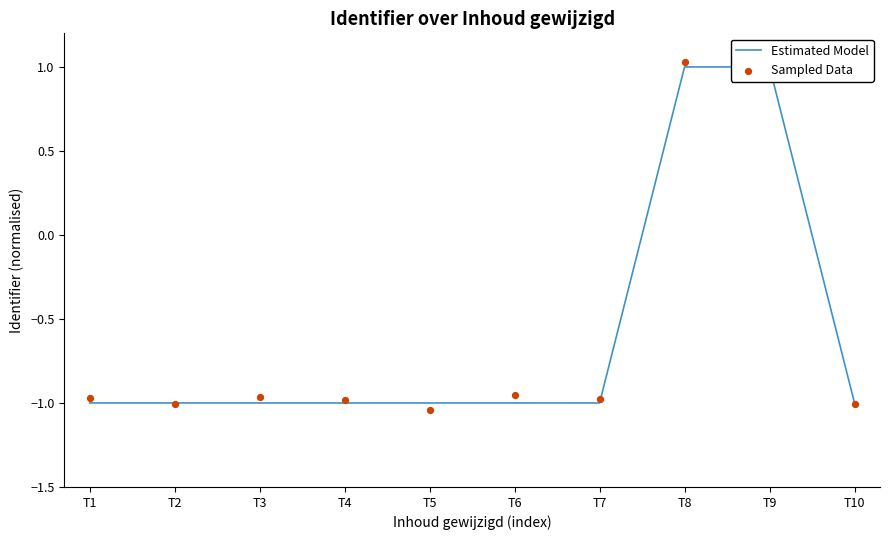

What are all the series names shown in the legend?

Estimated Model, Sampled Data